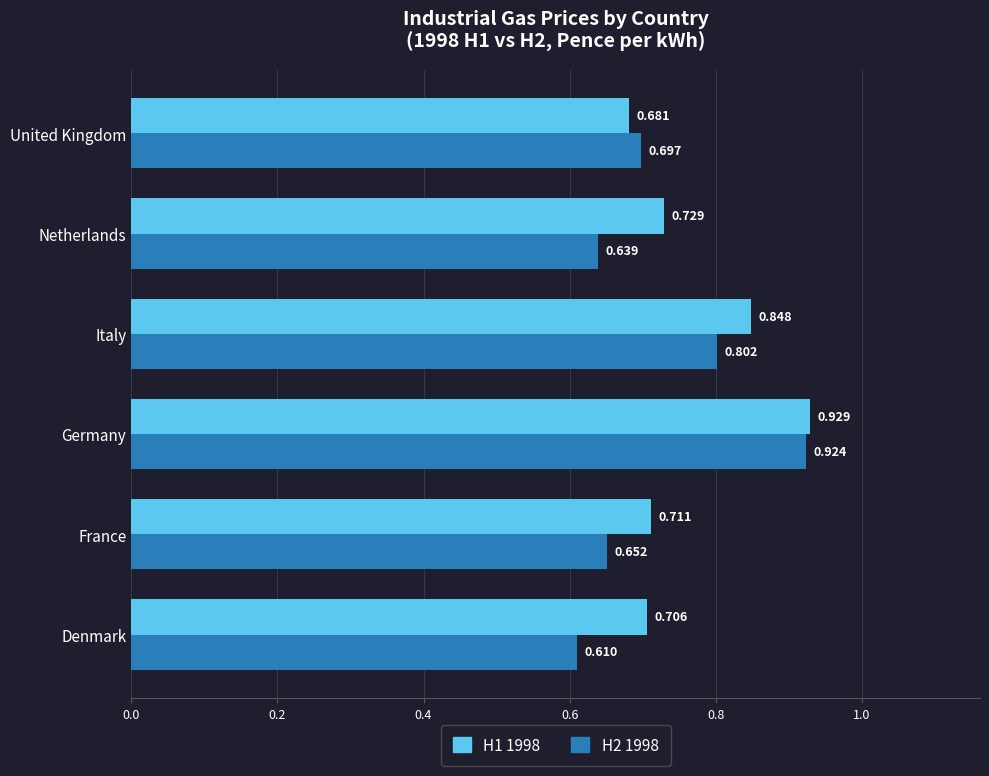

Which category has the lowest value across all series?

Denmark